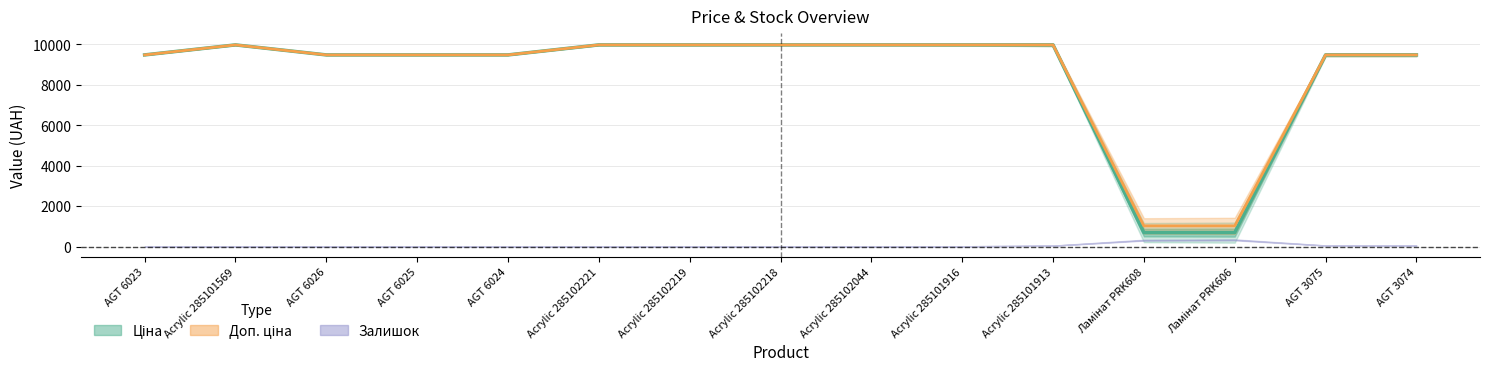

The value of Ціна at Acrylic 285102221 is 3622.9. True or false?

False